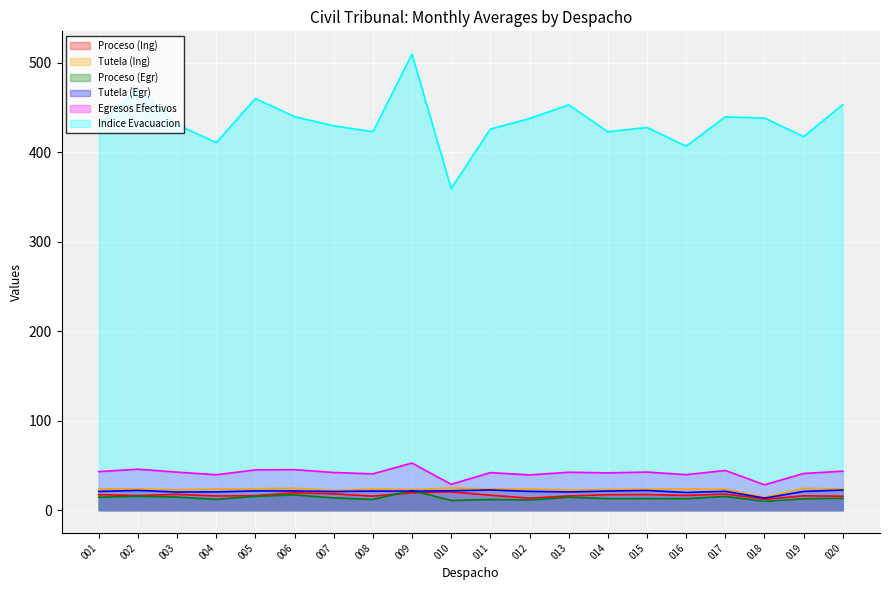

Which series has the largest total across all categories?

Indice Evacuacion